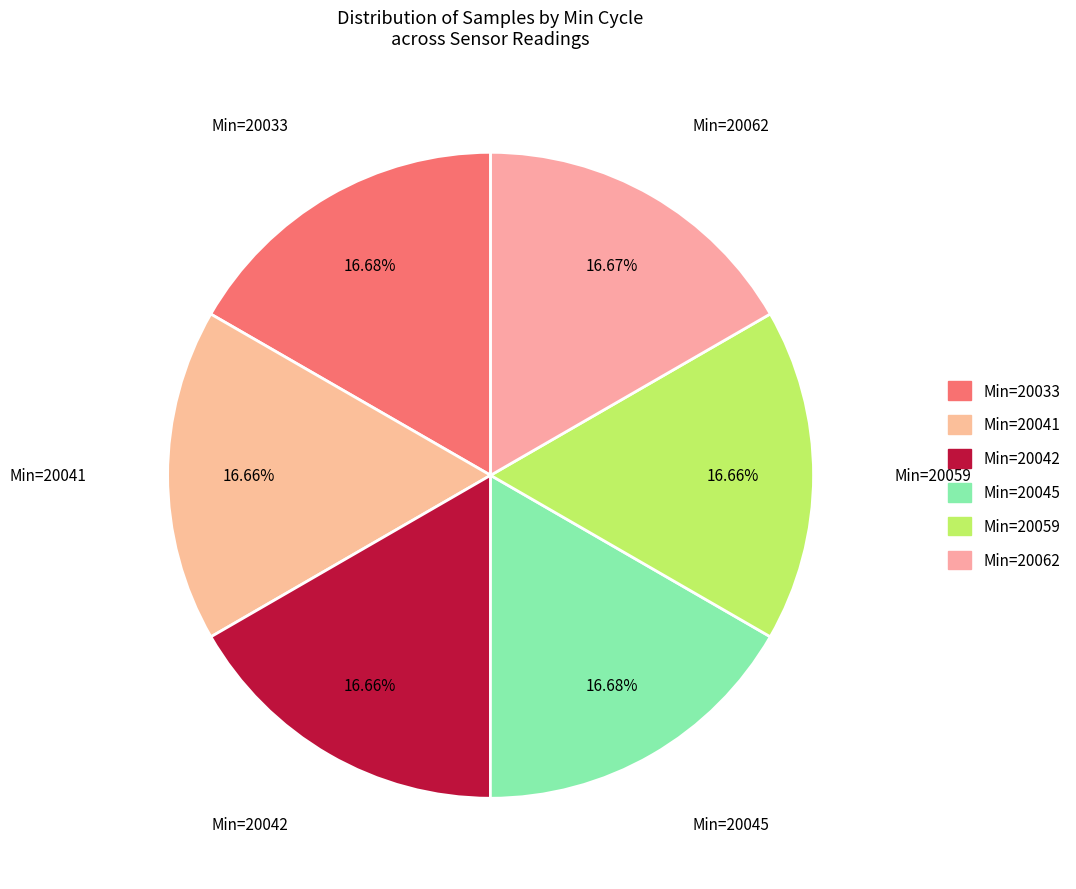

Does Min=20033 account for over 50% of the chart?

No